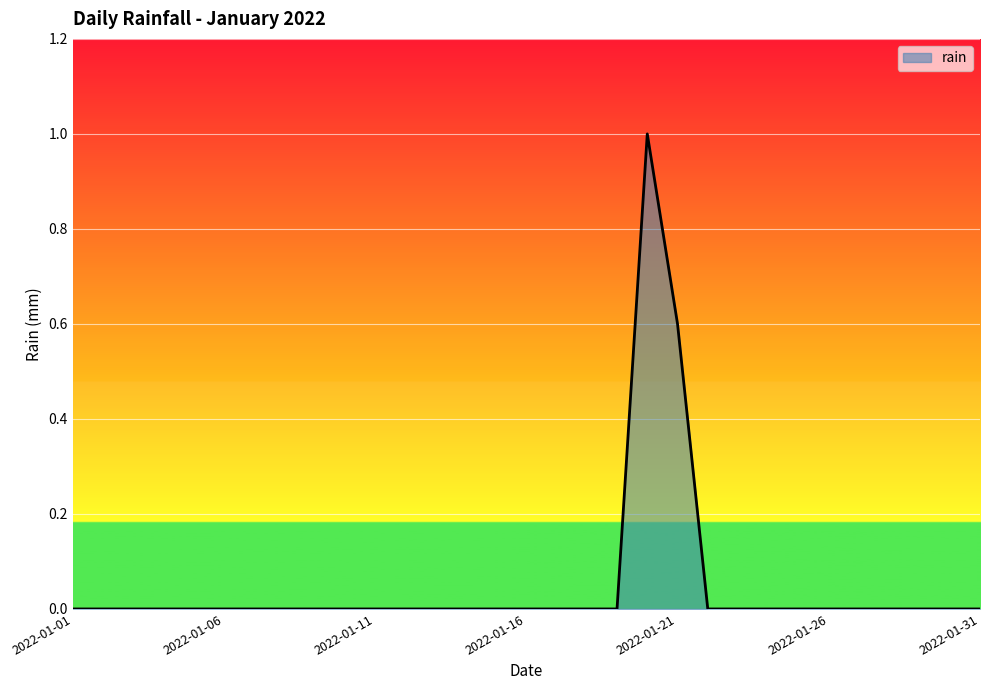

What is the difference between the maximum and minimum values?

1.0